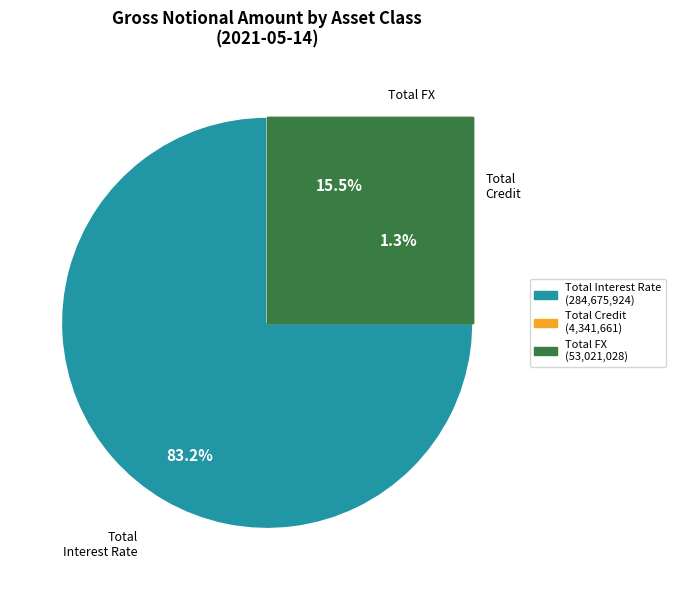

Is it true that Total FX is 3% of the pie?

False